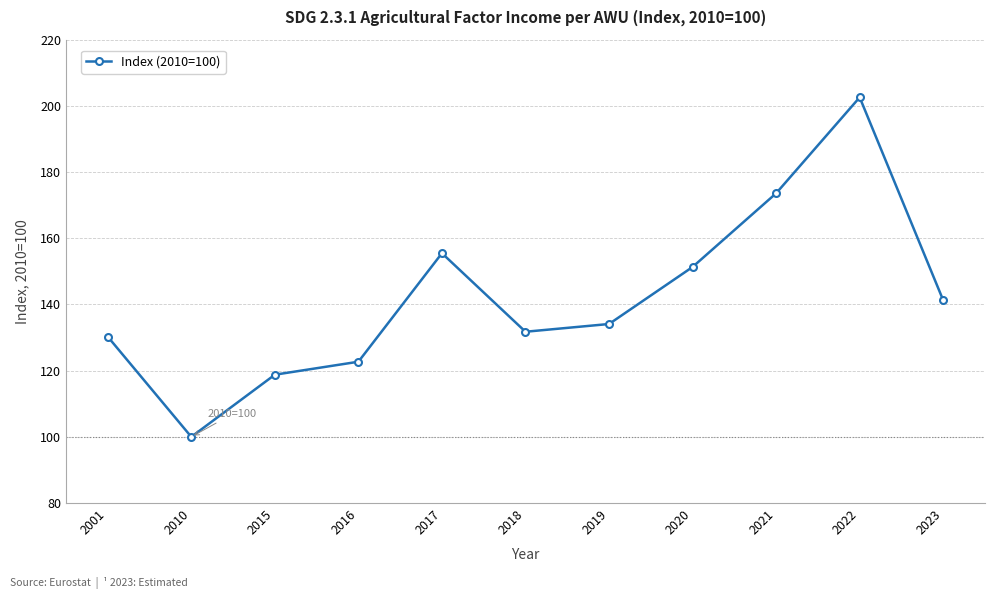

What is the minimum value shown in the chart?

100.0